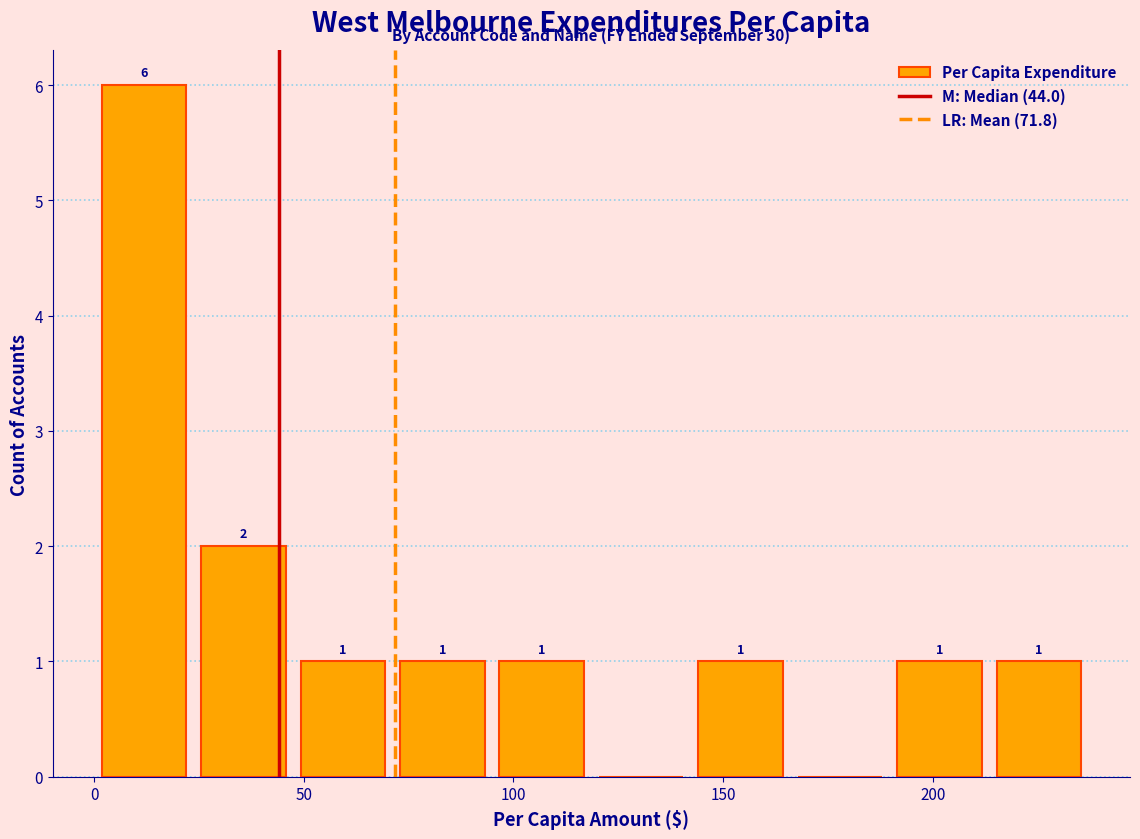

Over which range of the x-axis is the bar tallest?

0 to 25